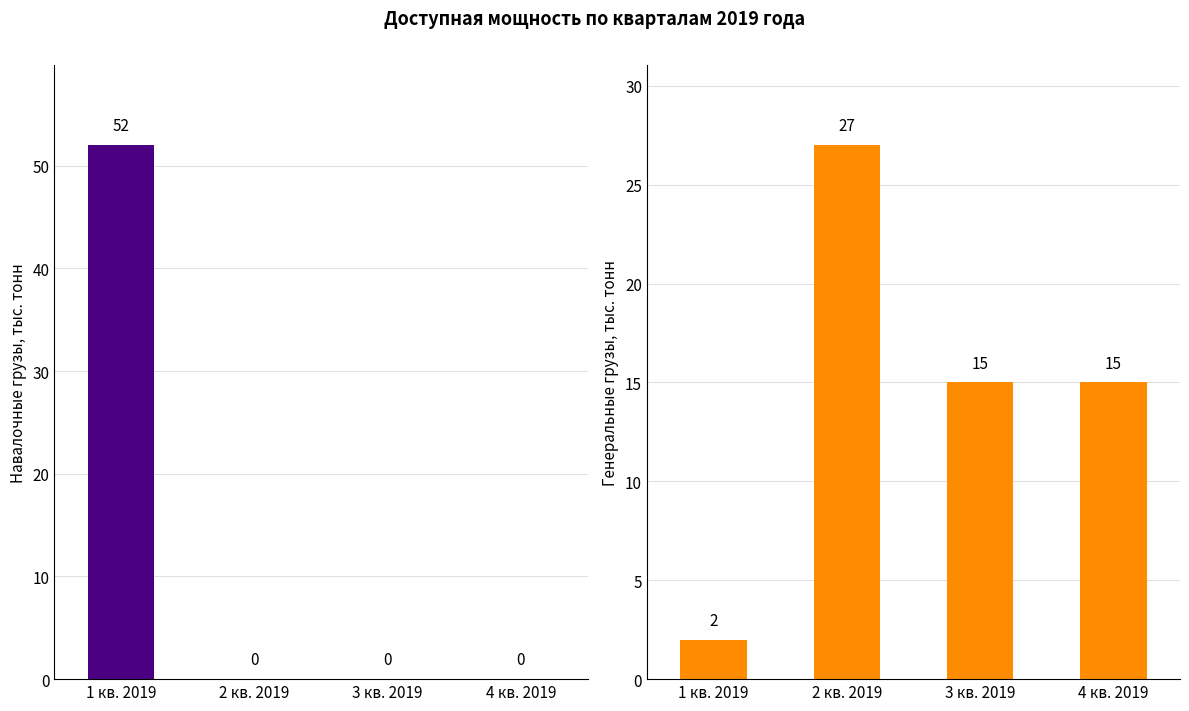

Reading left to right, transcribe all the data shown in this chart.

Навалочные грузы, тыс. тонн: 1 кв. 2019=52	2 кв. 2019=0	3 кв. 2019=0	4 кв. 2019=0
Генеральные грузы, тыс. тонн: 1 кв. 2019=2	2 кв. 2019=27	3 кв. 2019=15	4 кв. 2019=15